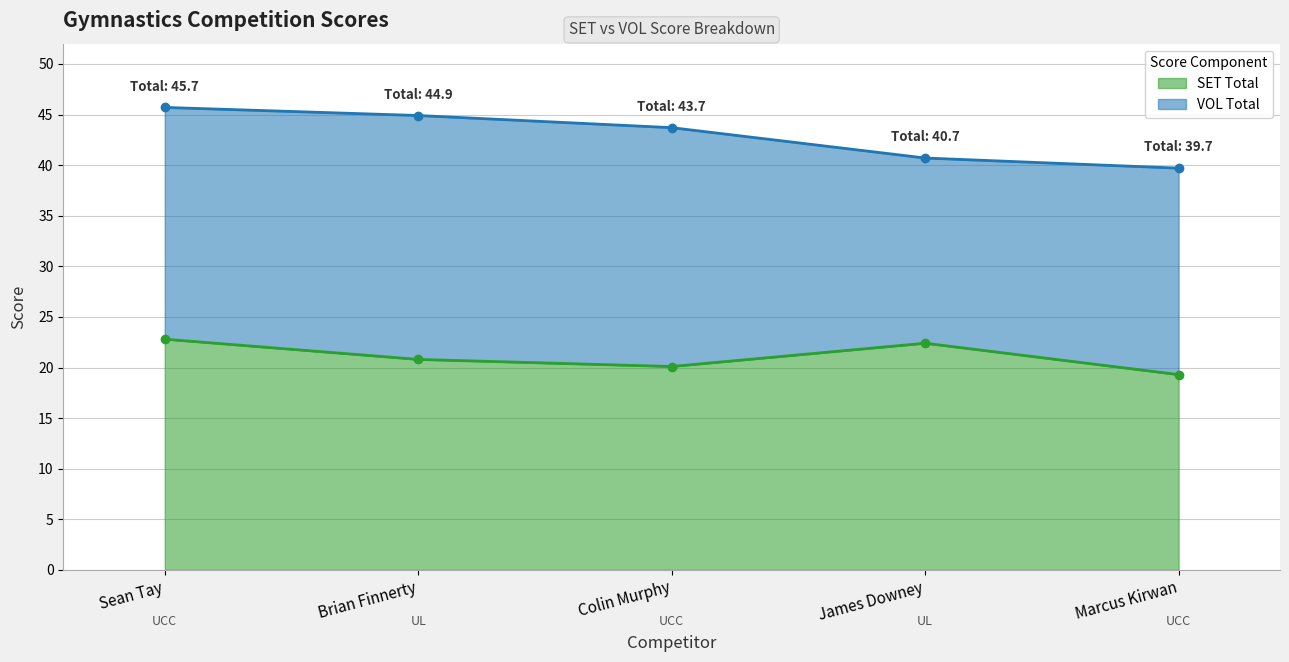

List the labels in order of value, smallest first.

Marcus Kirwan, Colin Murphy, Brian Finnerty, James Downey, Sean Tay